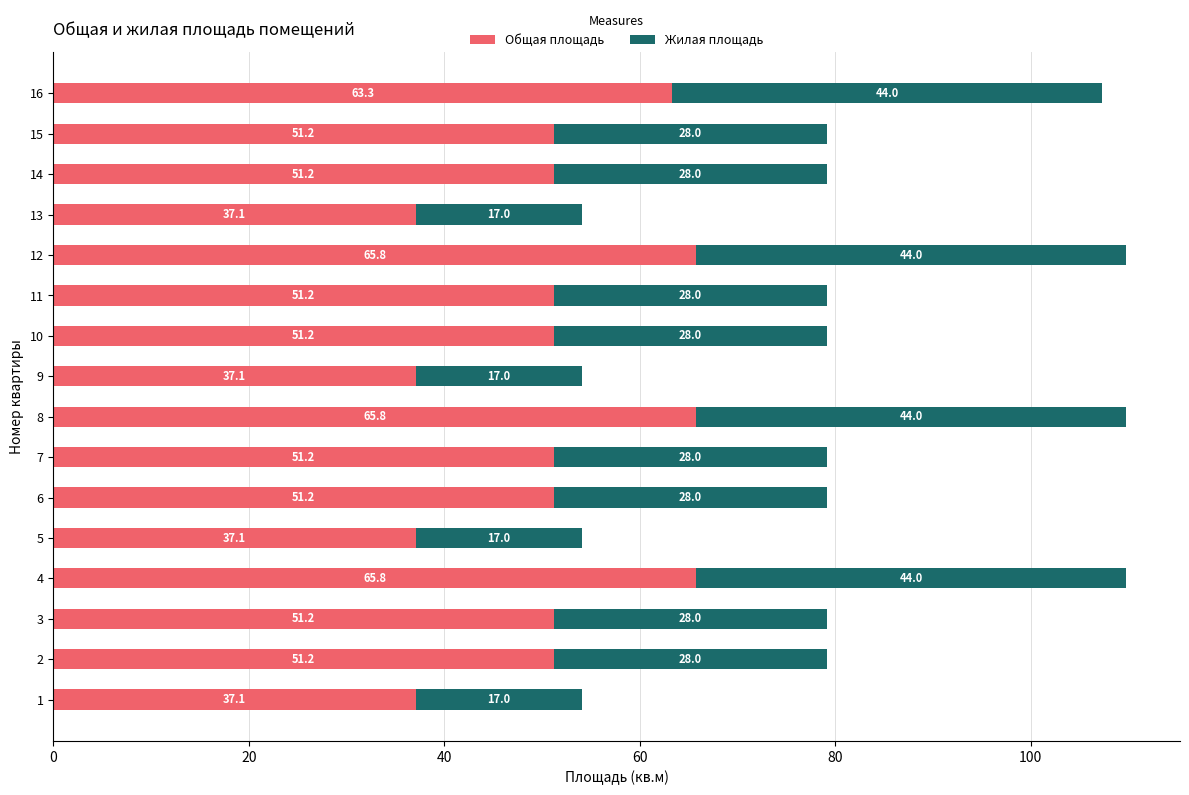

What is the total value across all series at 15?

79.2